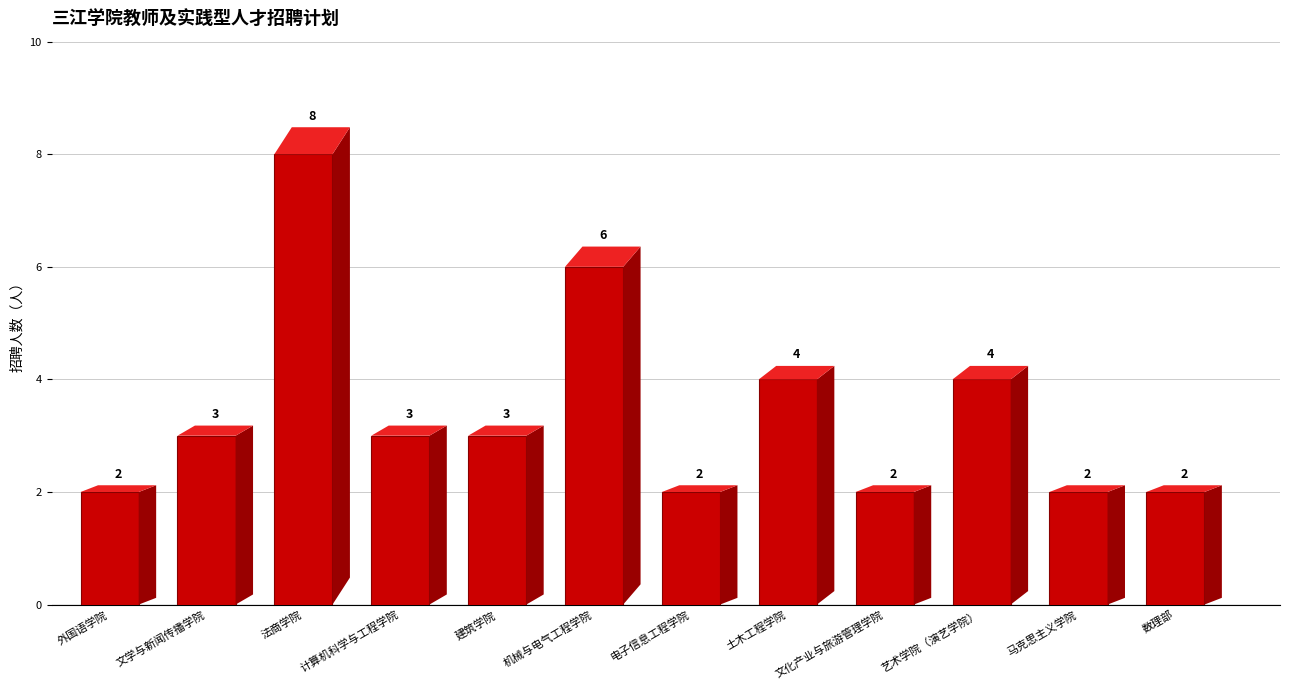

What is the ratio of the value at 机械与电气工程学院 to the value at 计算机科学与工程学院?

2.0